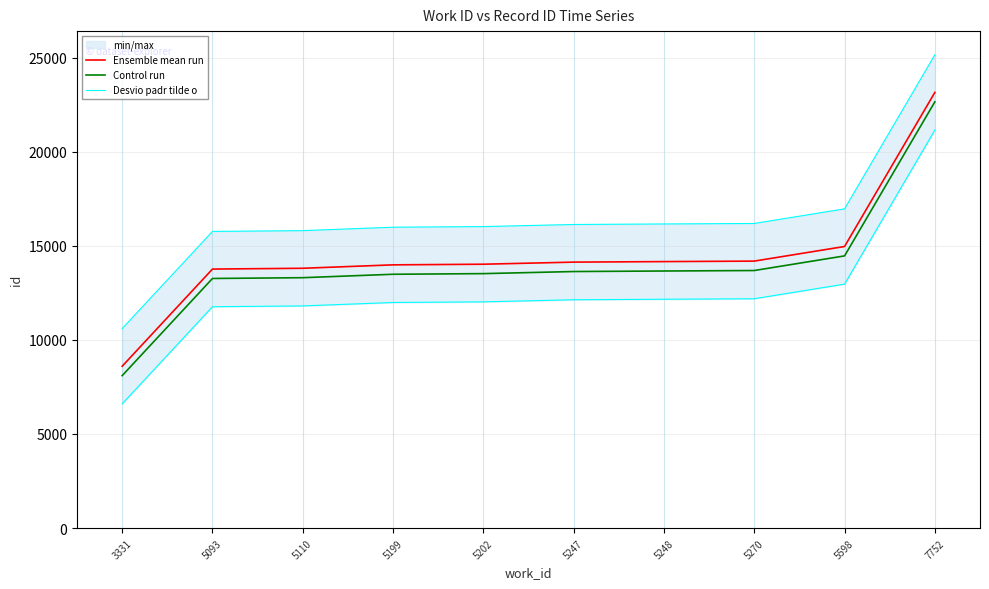

What is the lowest value of the Desvio padr tilde o series?

10601